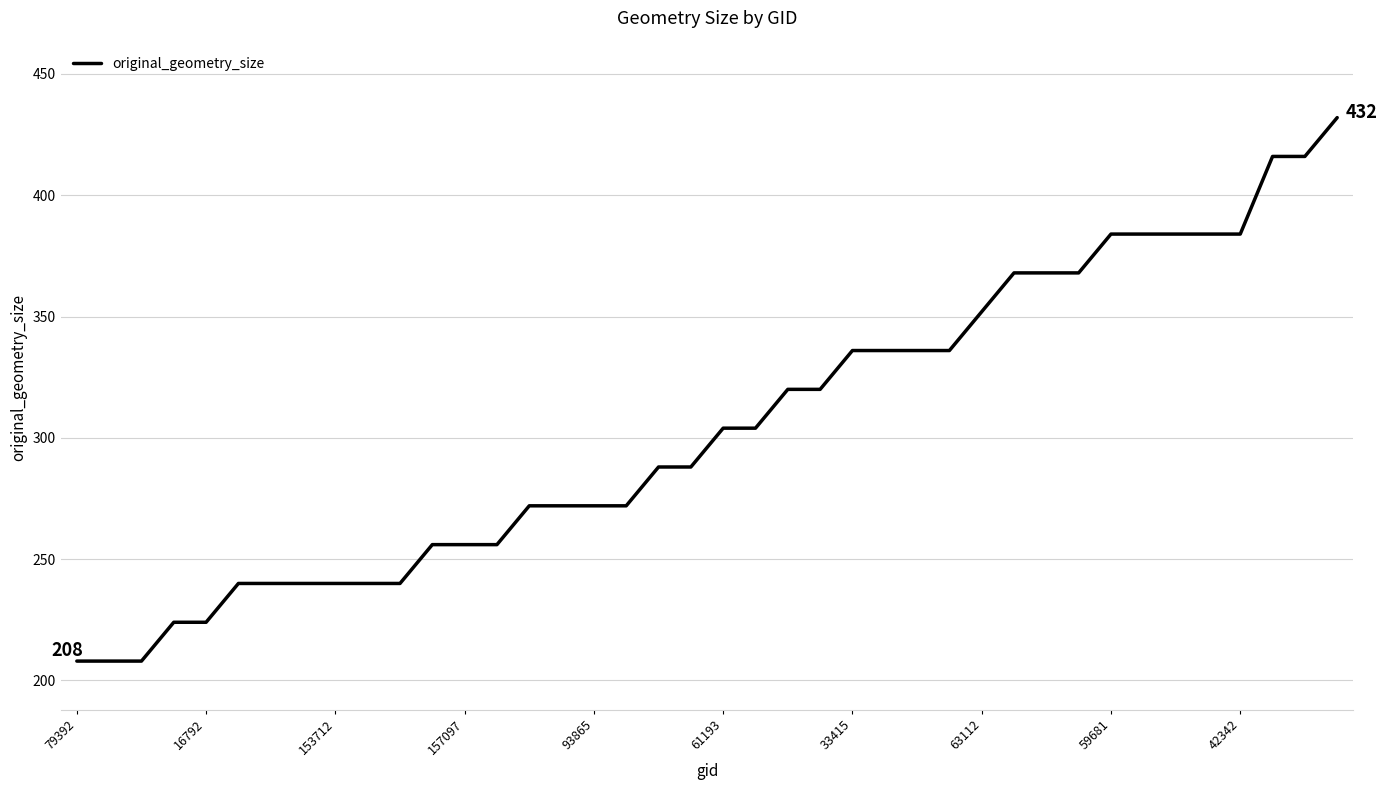

What is the smallest value displayed?

208